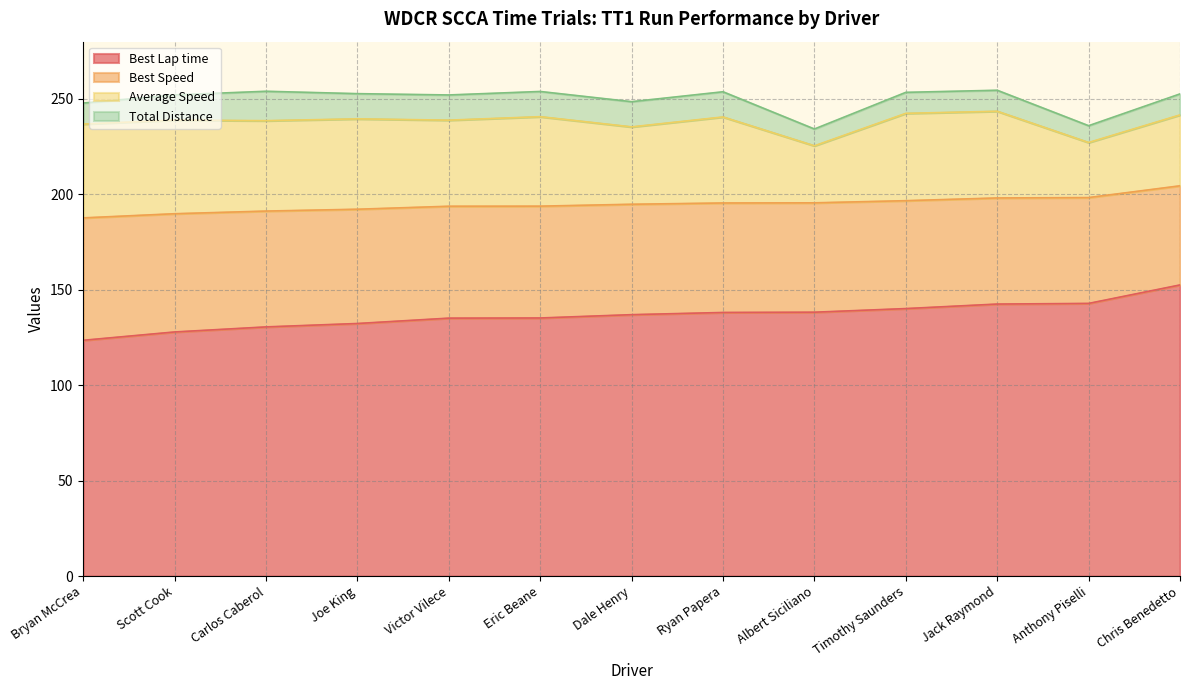

How many data points in Best Speed are less than 194?

6